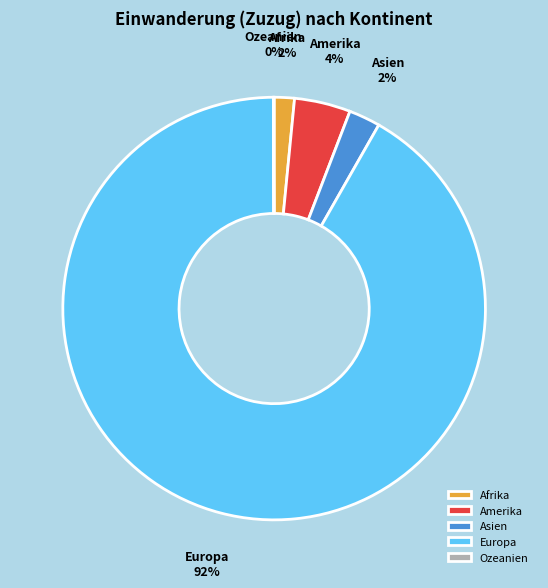

Between Afrika and Amerika, which is larger?

Amerika